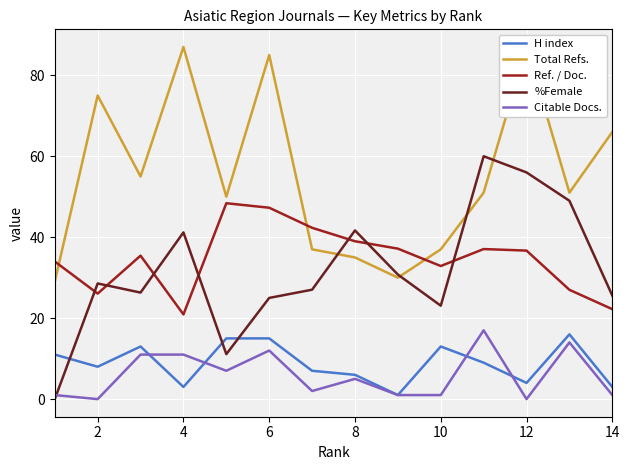

Reading right to left, transcribe all the data shown in this chart.

H index: 11.0	8.0	13.0	3.0	15.0	15.0	7.0	6.0	1.0	13.0	9.0	4.0	16.0	3.0
Total Refs.: 29.0	75.0	55.0	87.0	50.0	85.0	37.0	35.0	30.0	37.0	51.0	87.0	51.0	66.0
Ref. / Doc.: 34.0	26.1	35.4	20.9	48.4	47.3	42.3	39.0	37.2	32.9	37.1	36.7	27.0	22.2
%Female: 0.0	28.6	26.3	41.2	11.1	25.0	27.0	41.7	30.8	23.1	60.0	56.0	49.0	25.6
Citable Docs.: 1.0	0.0	11.0	11.0	7.0	12.0	2.0	5.0	1.0	1.0	17.0	0.0	14.0	1.0